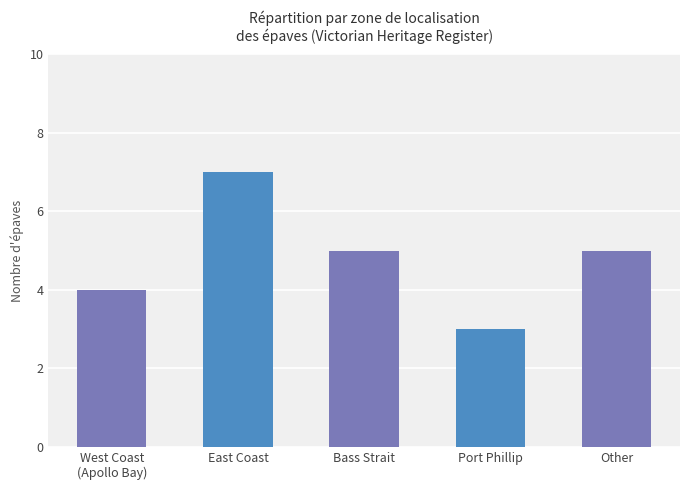

Which category has the lowest value across all series?

Port Phillip